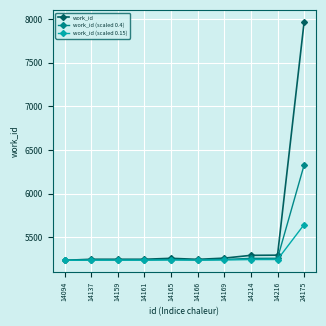

What is the maximum value for work_id (scaled 0.15)?

5645.8